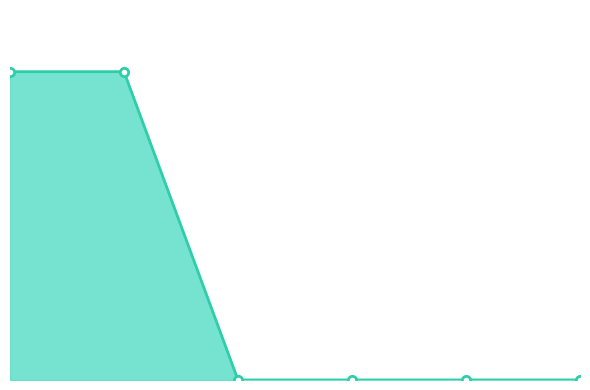

Does the chart have visible grid lines?

No